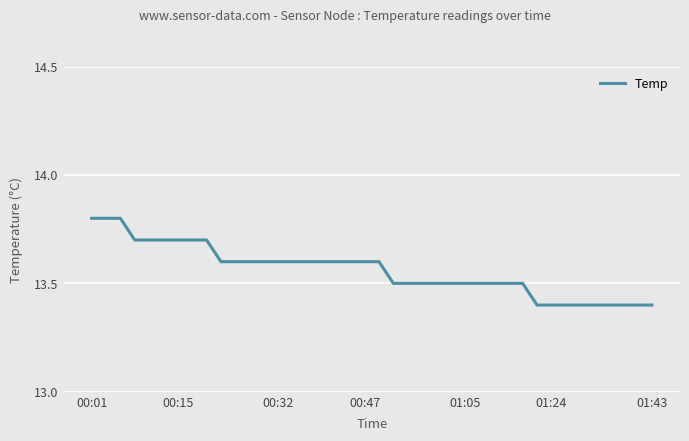

What is the greatest value displayed?

13.8